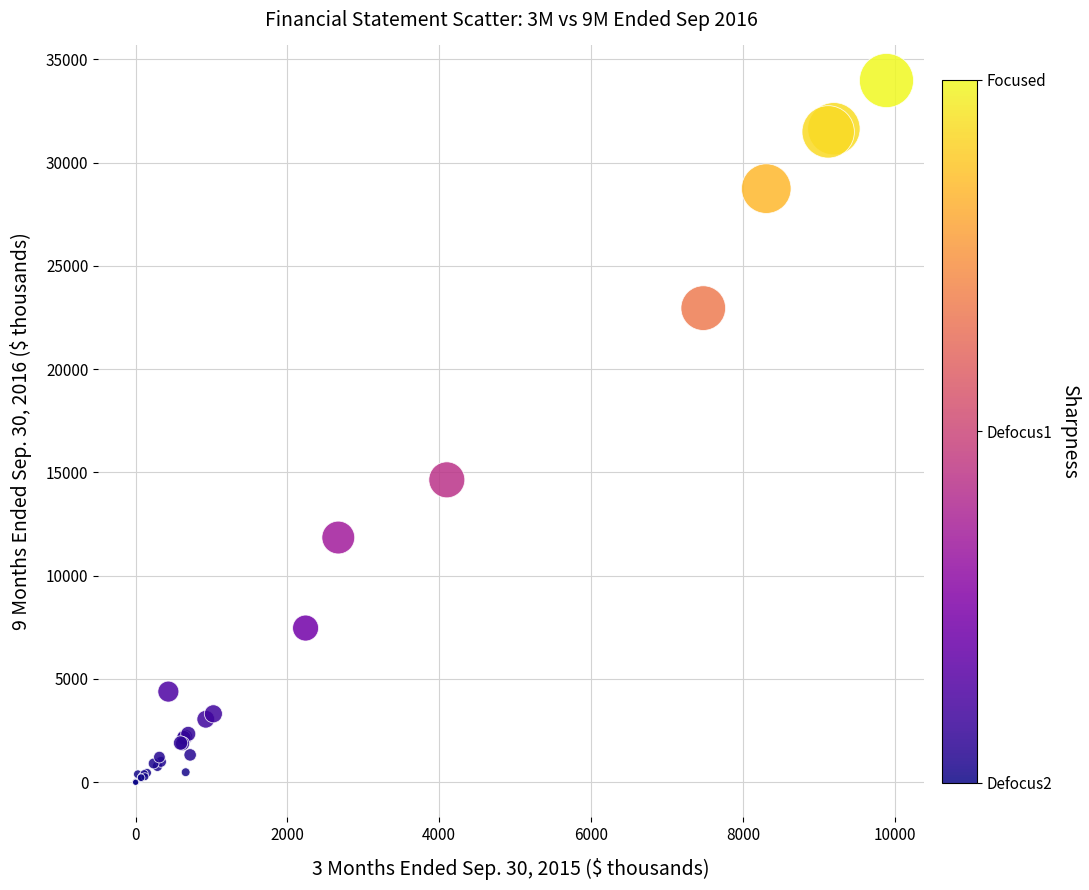

What Y value in the scatter plot is closest to 16979?

14635